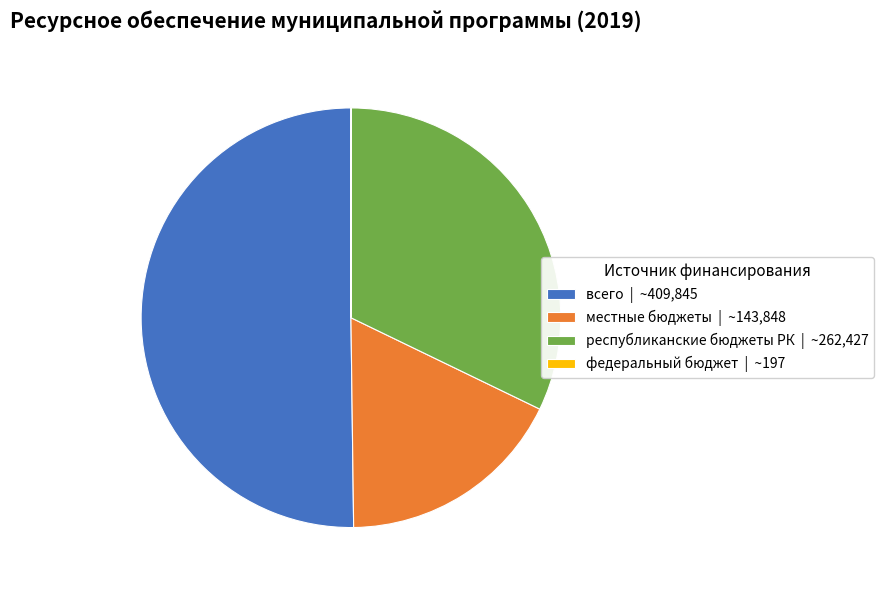

Which category accounts for the majority?

всего